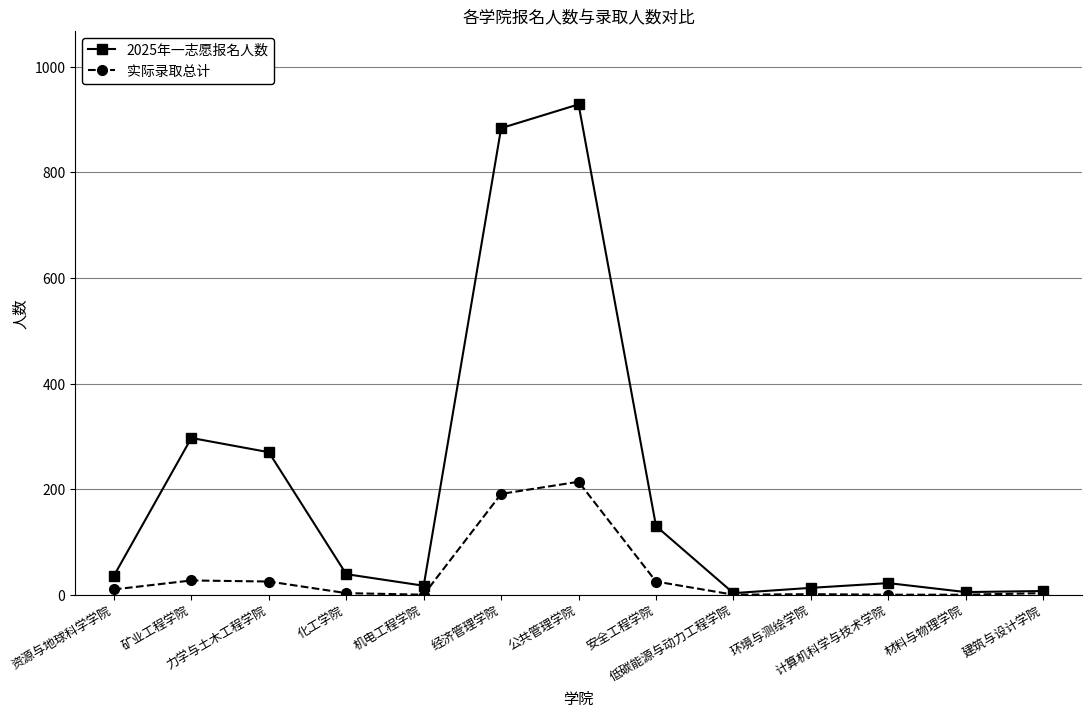

How many data points in 2025年一志愿报名人数 are less than 36?

6